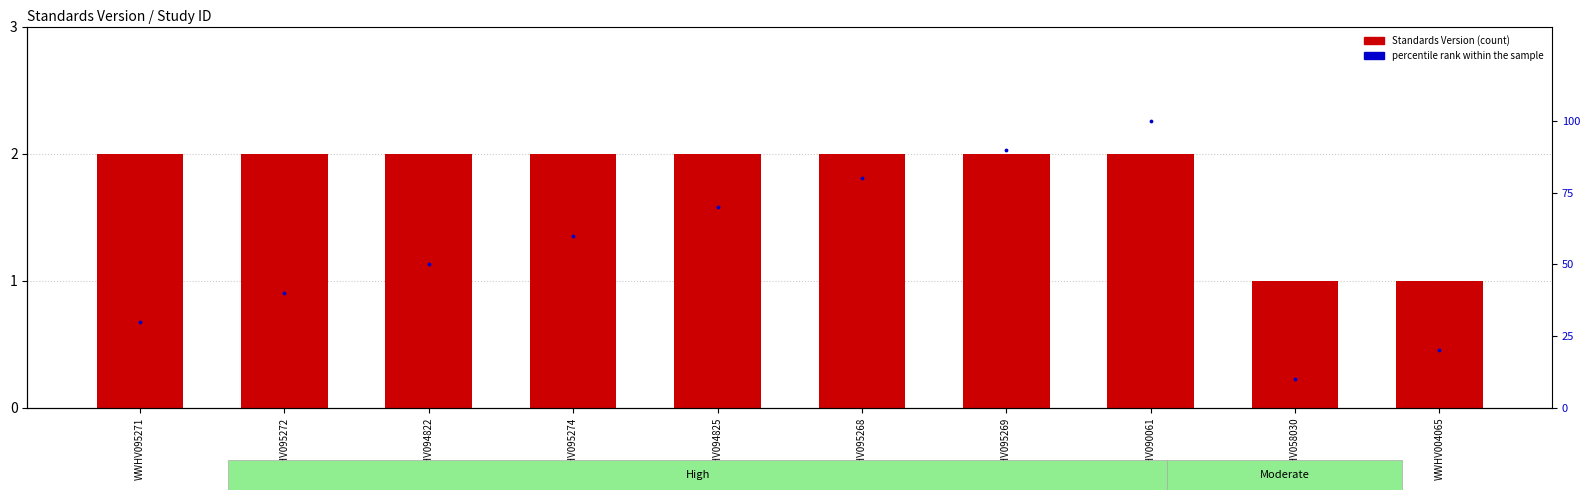

Which series contains the highest Y value?

percentile rank within the sample